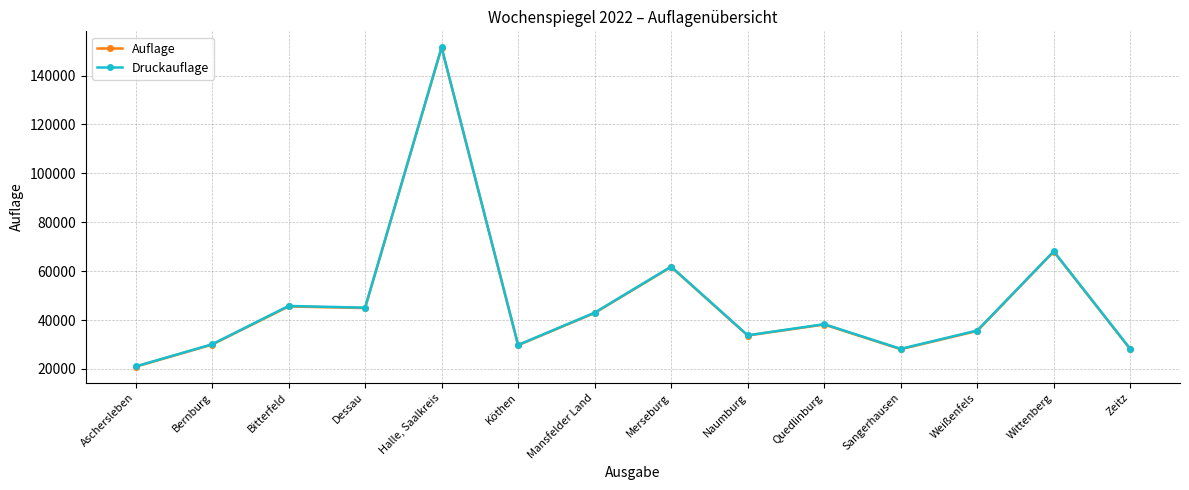

Which label corresponds to the largest value in the chart?

Halle, Saalkreis